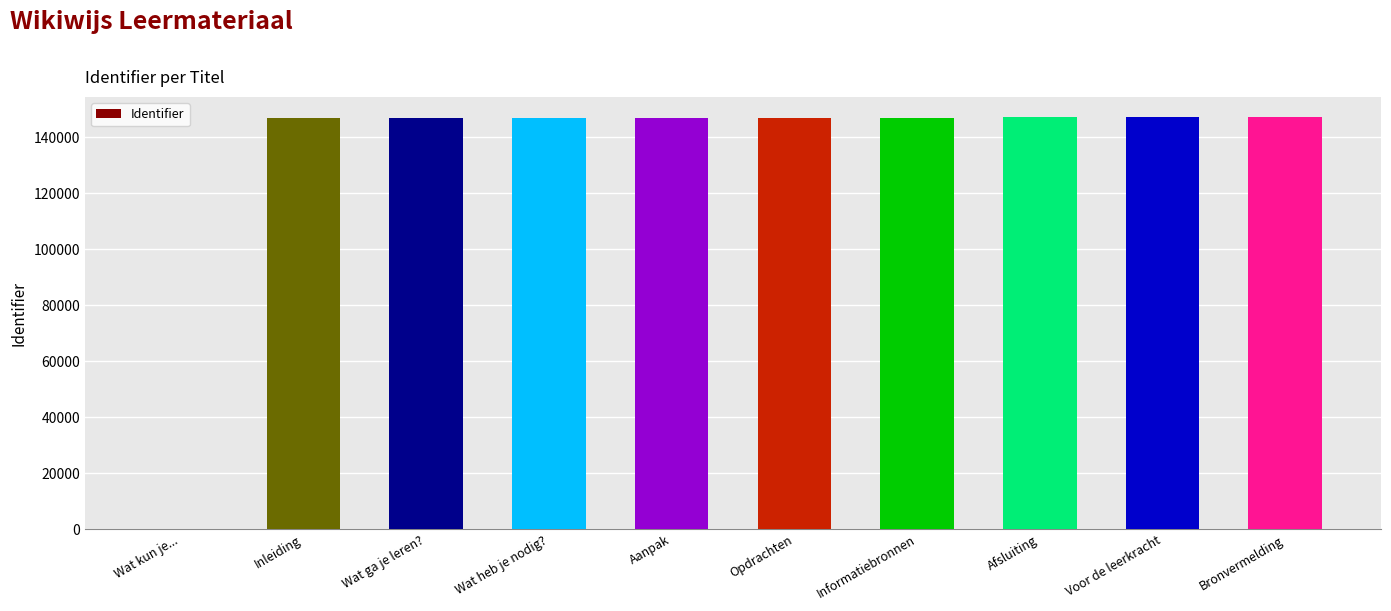

The chart shows a value of 214197 at Wat ga je leren?. True or false?

False